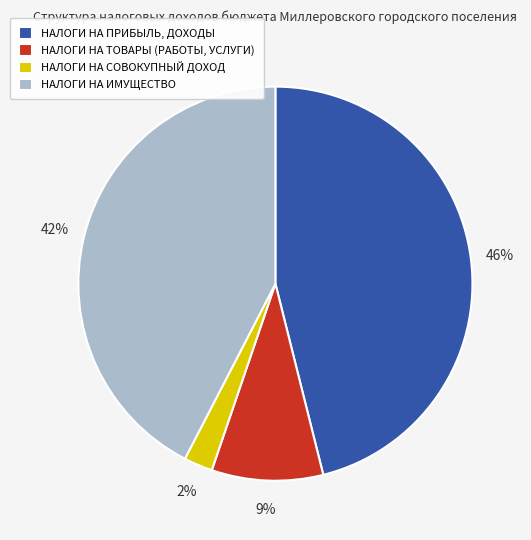

What percentage is the НАЛОГИ НА ПРИБЫЛЬ, ДОХОДЫ slice, to the nearest percent?

46%